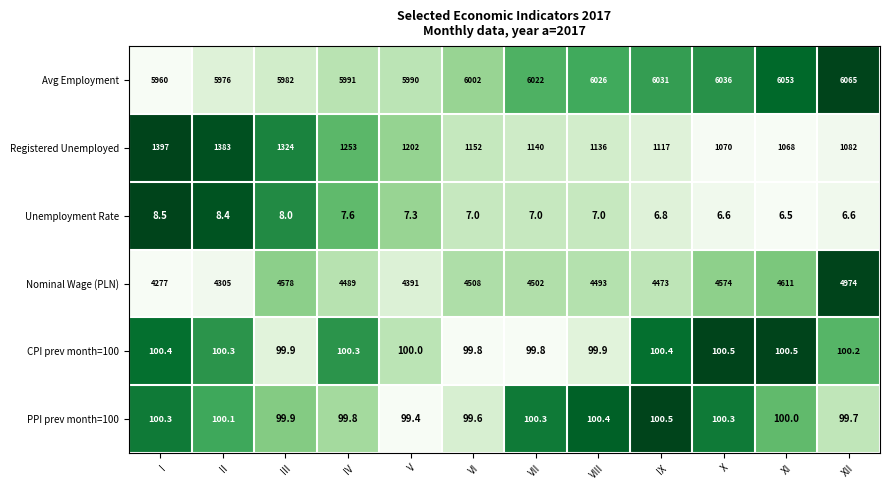

What is the total value across all series at X?

11887.4